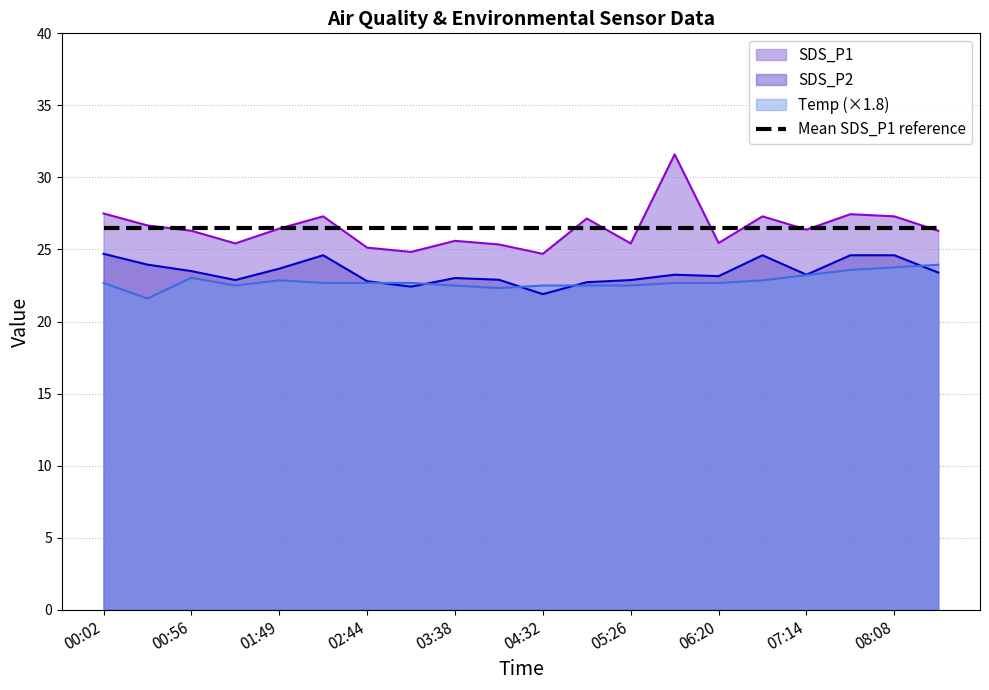

Is the value of Temp at 02:44 greater than the value of SDS_P1 at 02:16?

No